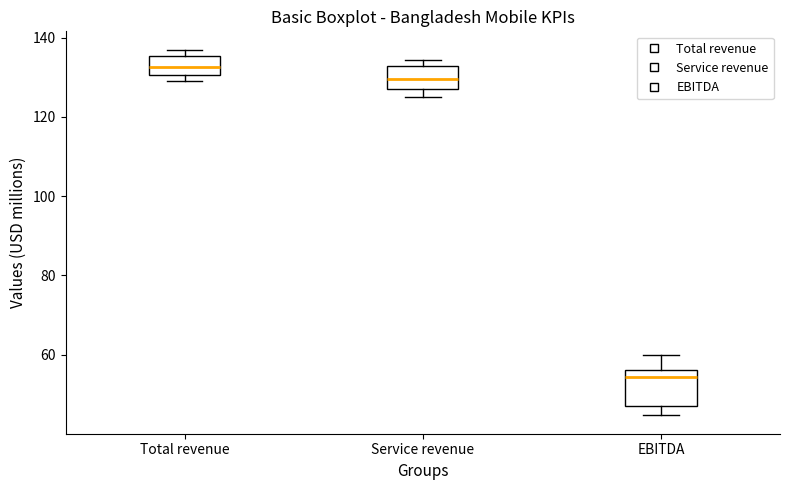

Which box is the tallest, from its lower edge to its upper edge?

EBITDA